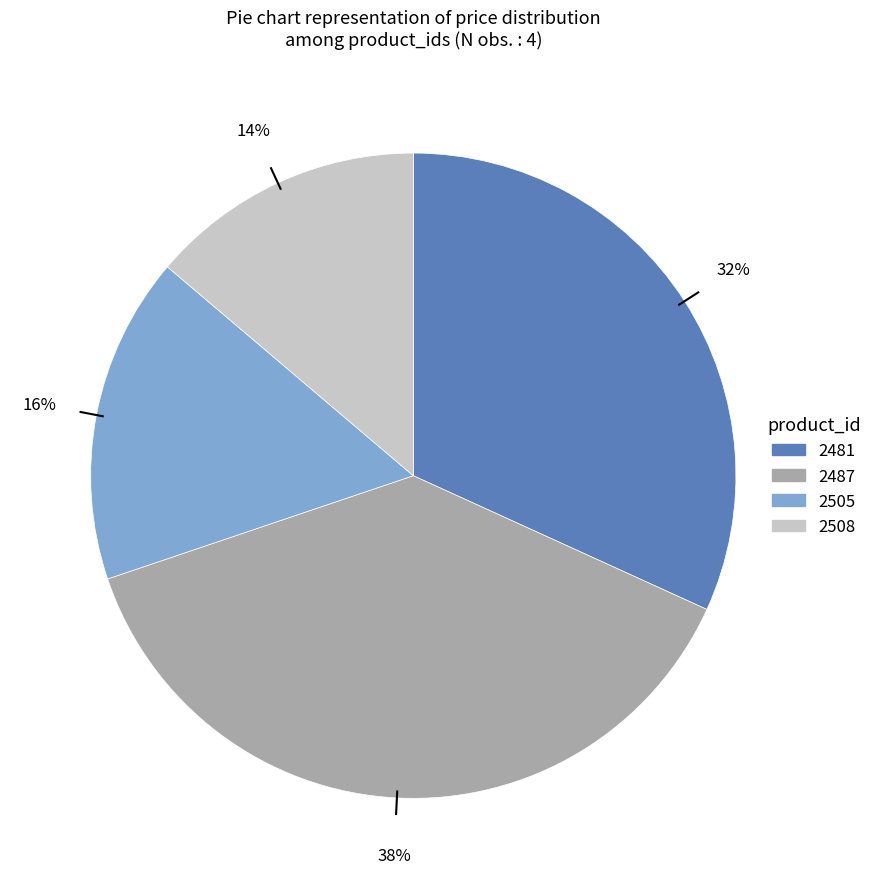

Is it true that 2481 is 32% of the pie?

True